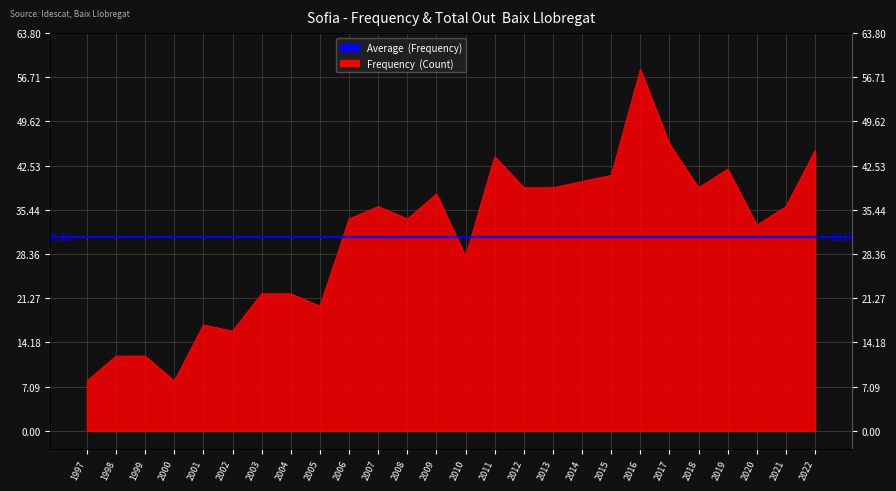

At which category does the chart reach its peak across all series?

2016